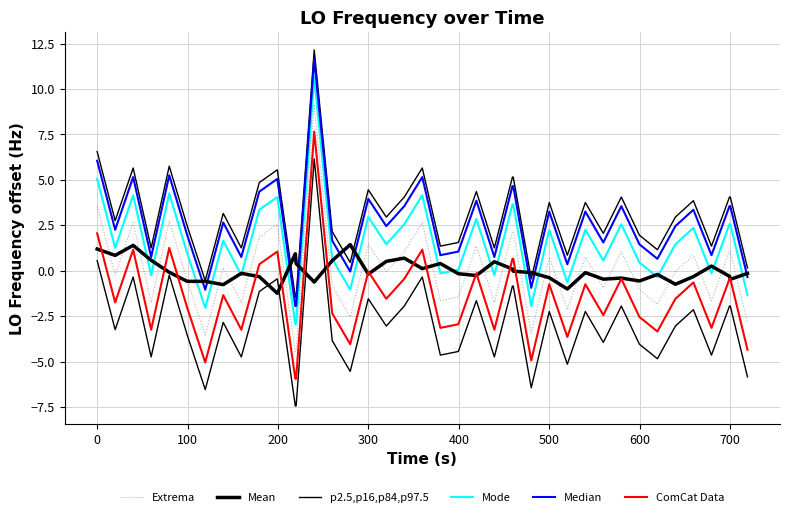

True or false: Median and ComCat Data cross at least once.

False